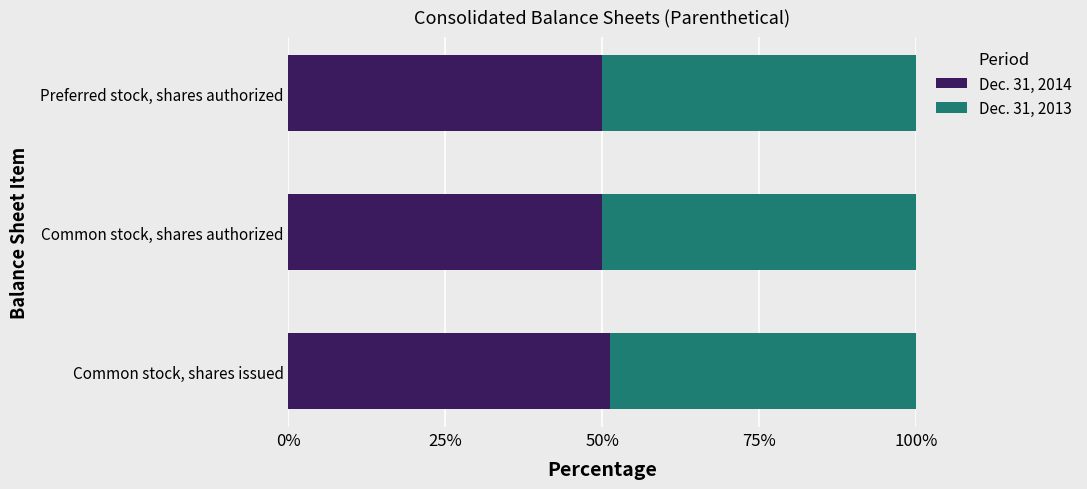

What is the total value across all series at Common stock, shares authorized?

100.0